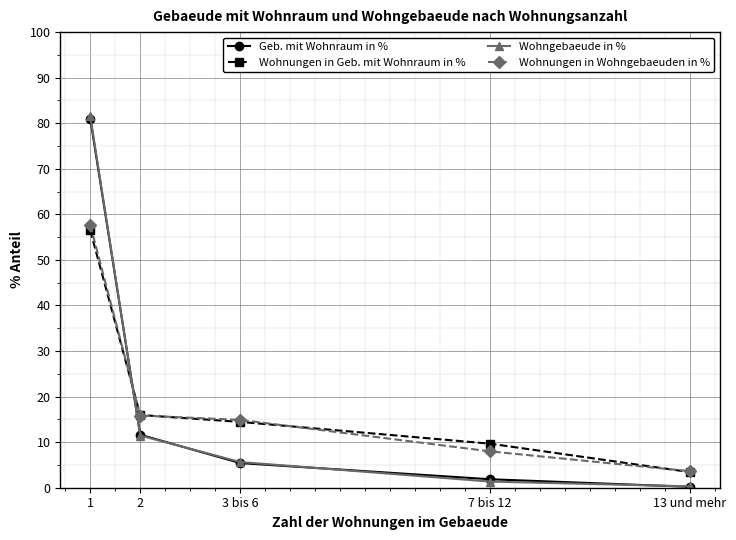

True or false: Geb. mit Wohnraum in % has a value of 11.6 at 2.

True